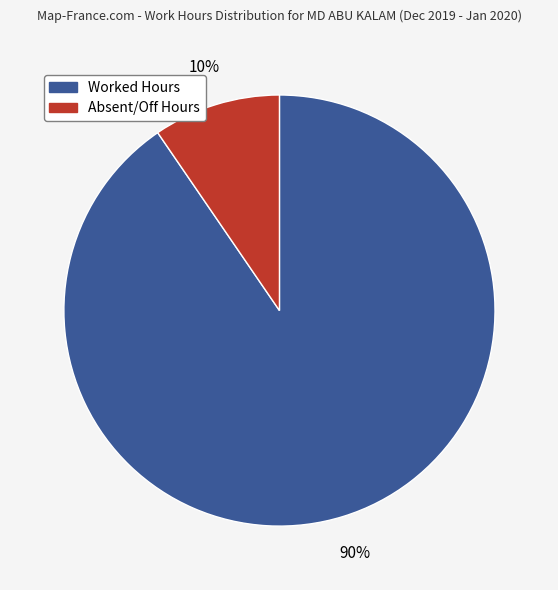

To the nearest percent, what is the average slice percentage?

50%